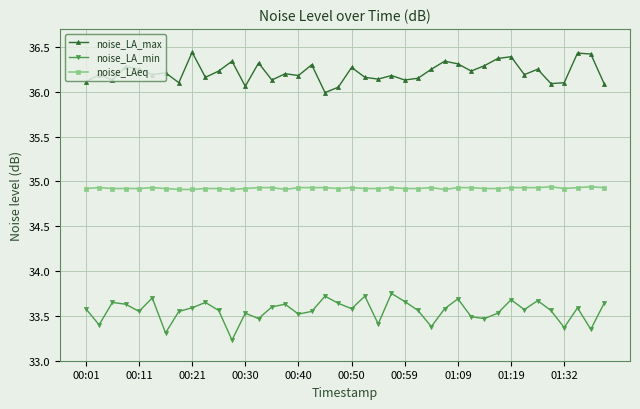

How many interior local peaks does the noise_LA_min series have?

12